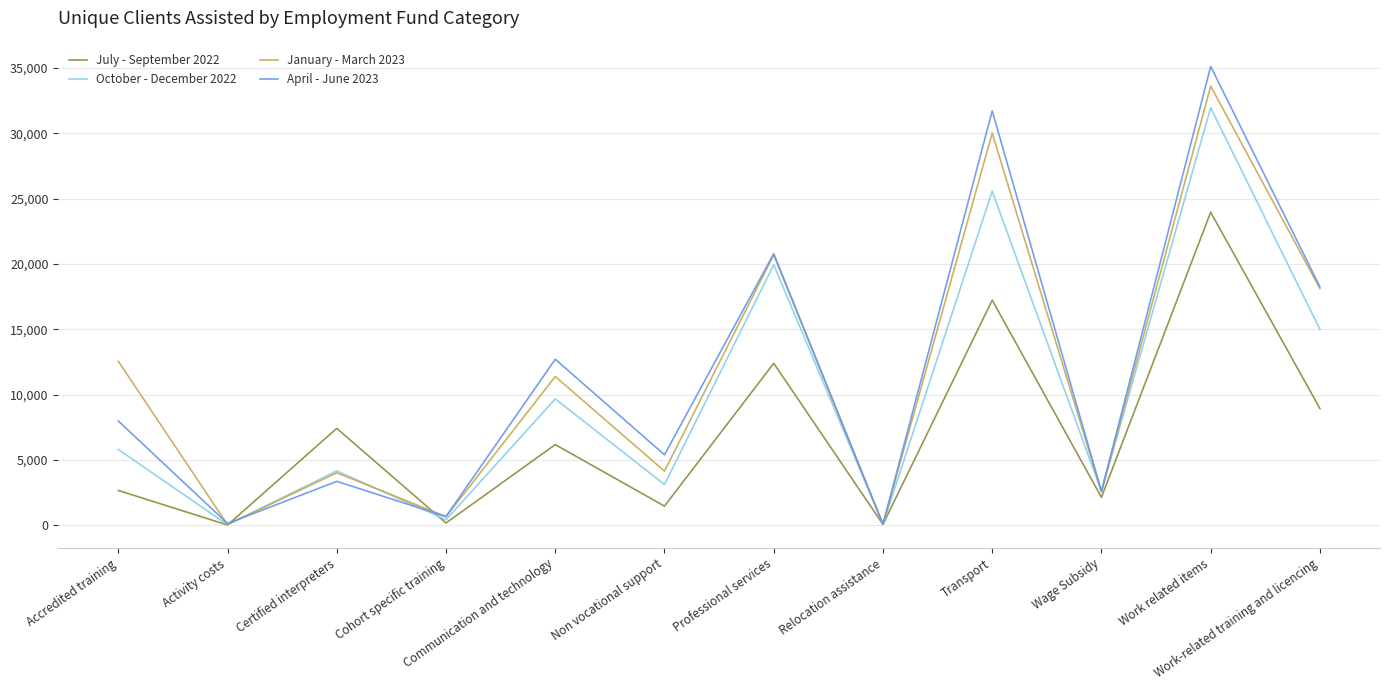

At which category does October - December 2022 reach its first local valley?

Activity costs